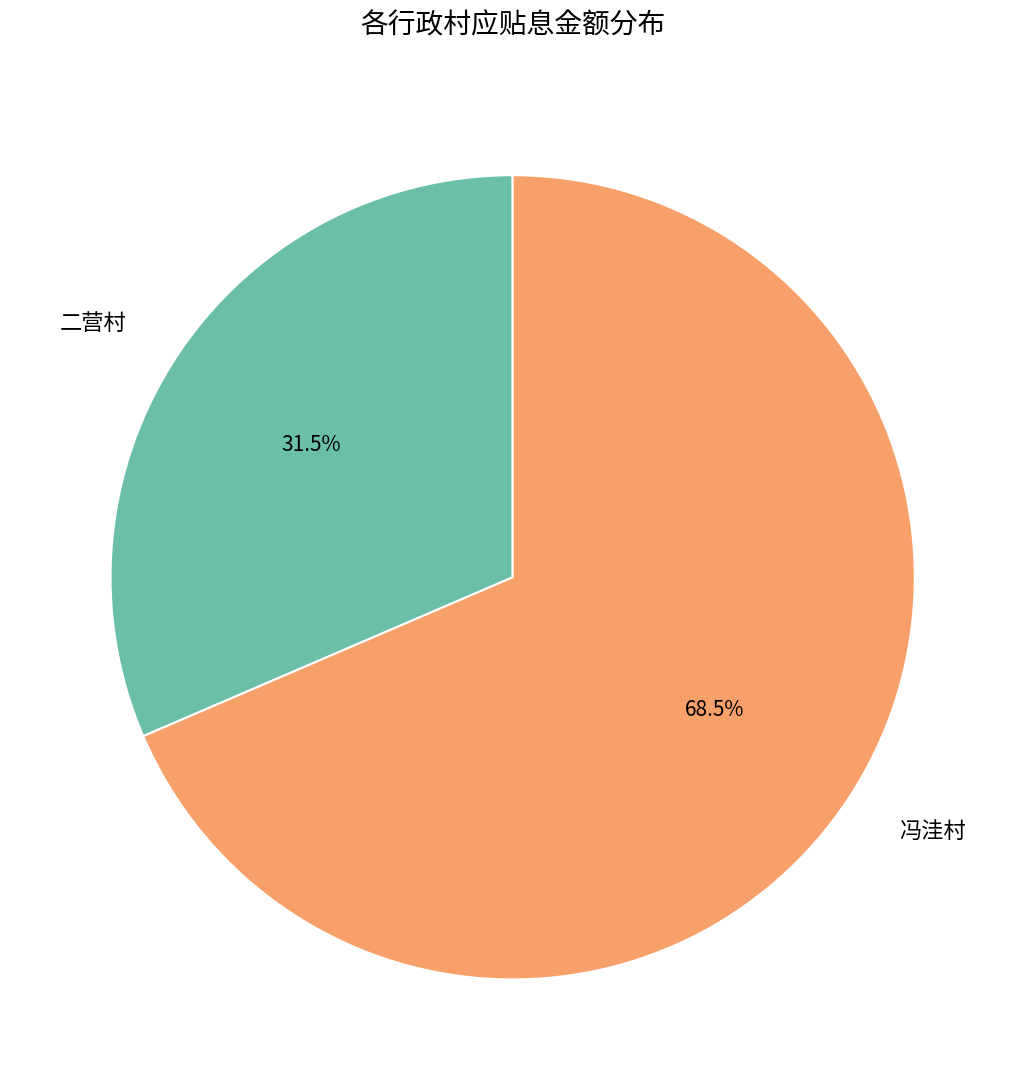

What is the smallest slice in the pie chart?

二营村